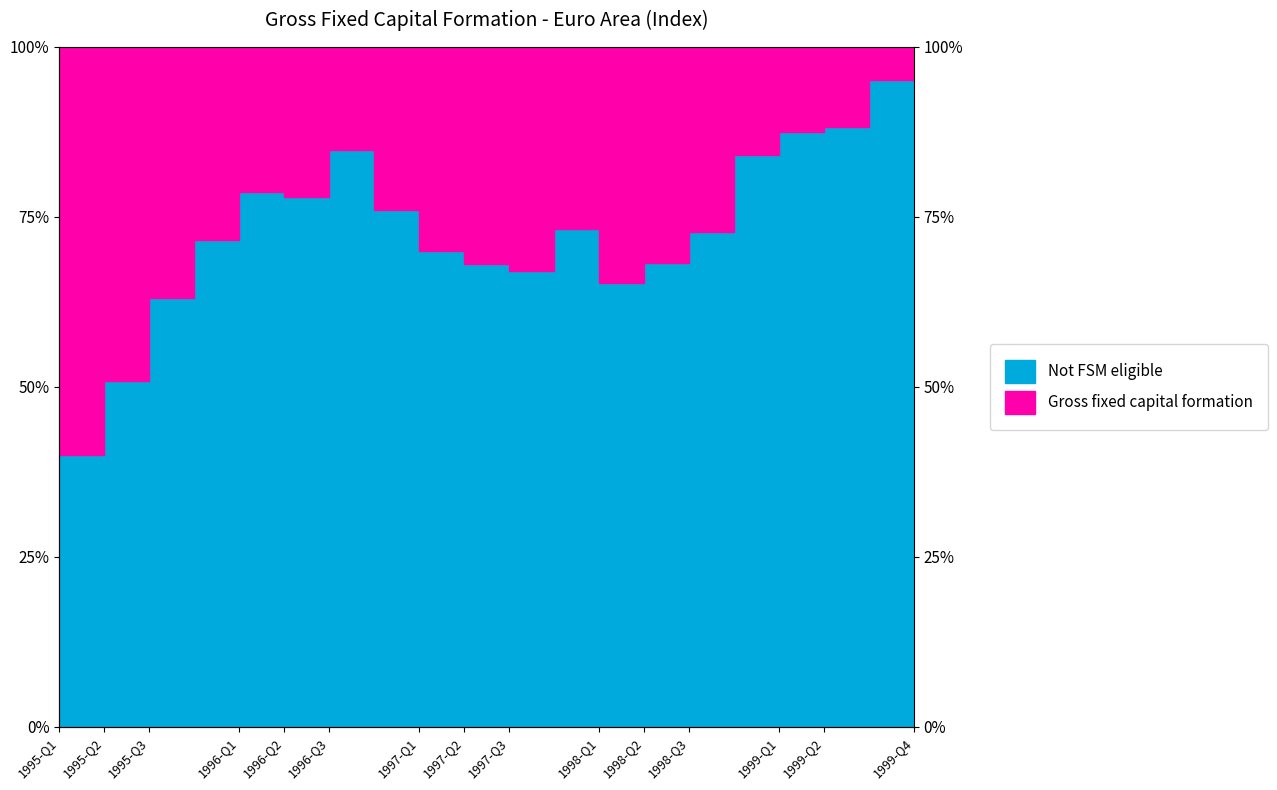

What is the difference between the maximum and second lowest values?

49.1